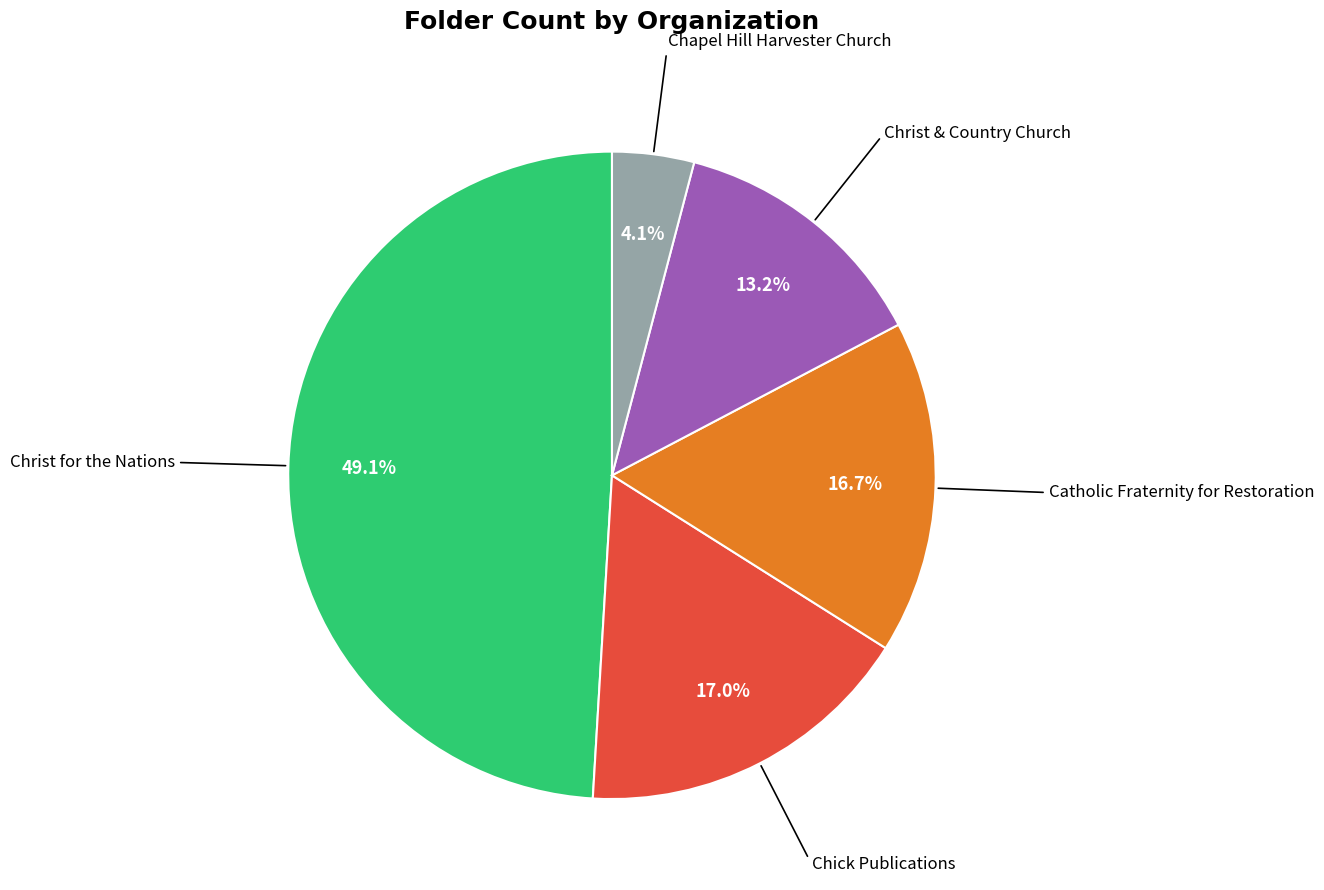

Does any single category account for the majority?

No